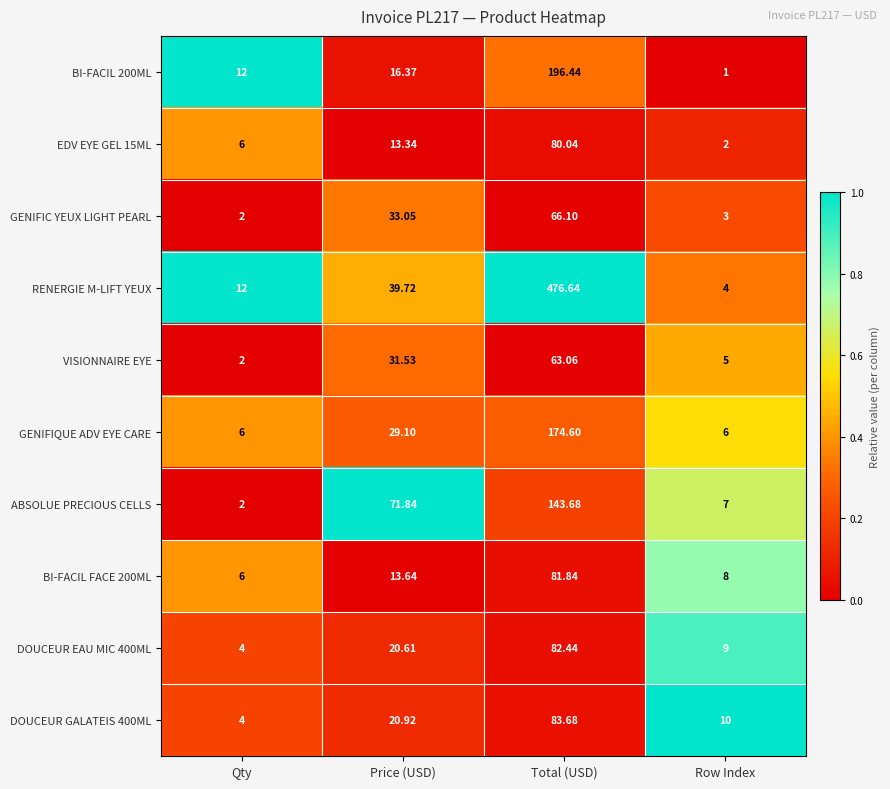

How many categories are shown in the chart?

4